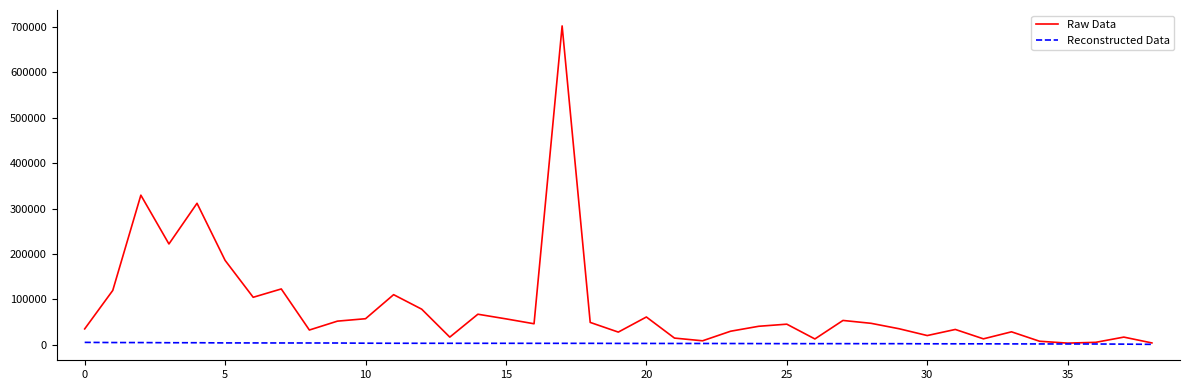

What is the greatest value displayed?

701867